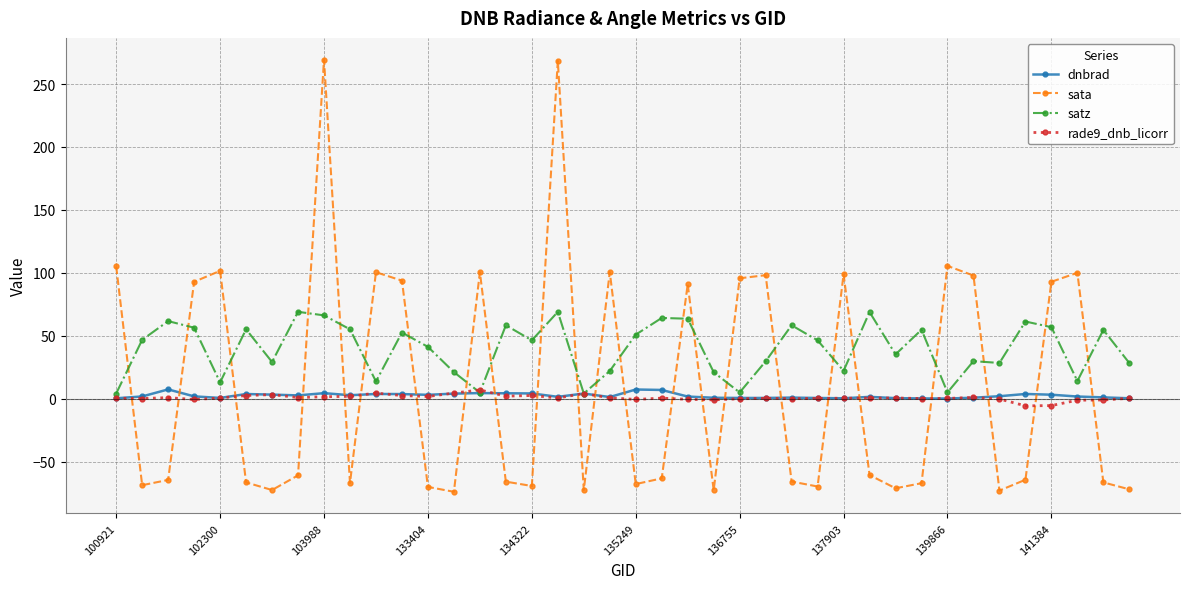

Which series has the widest spread of values?

sata